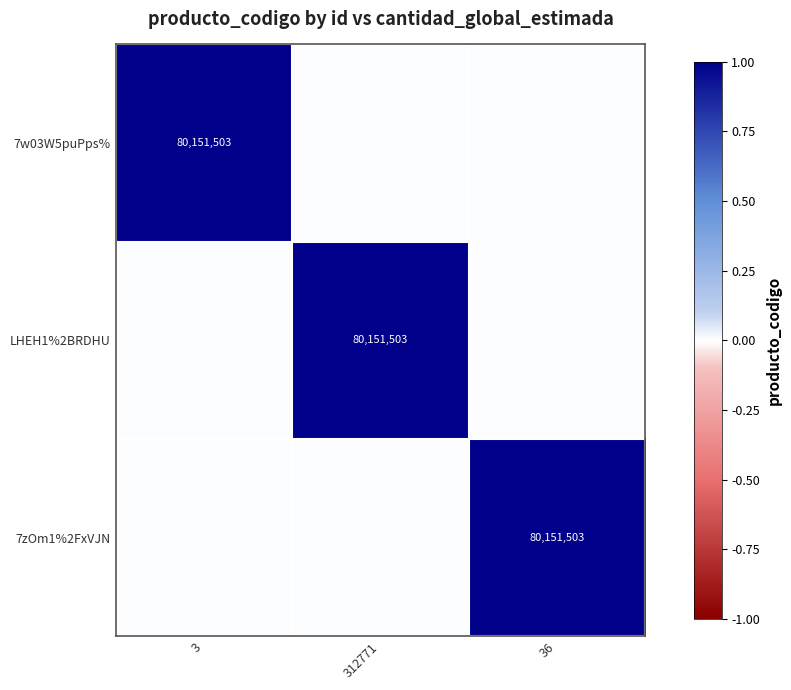

What is the total value across all series at 312771?

1